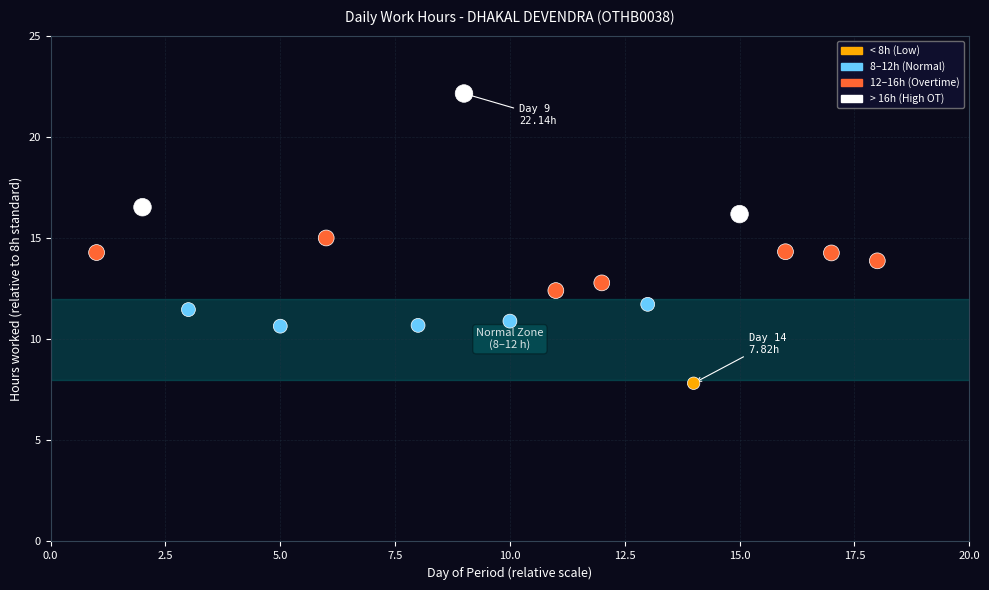

What is the range of X values (max minus min)?

17.0